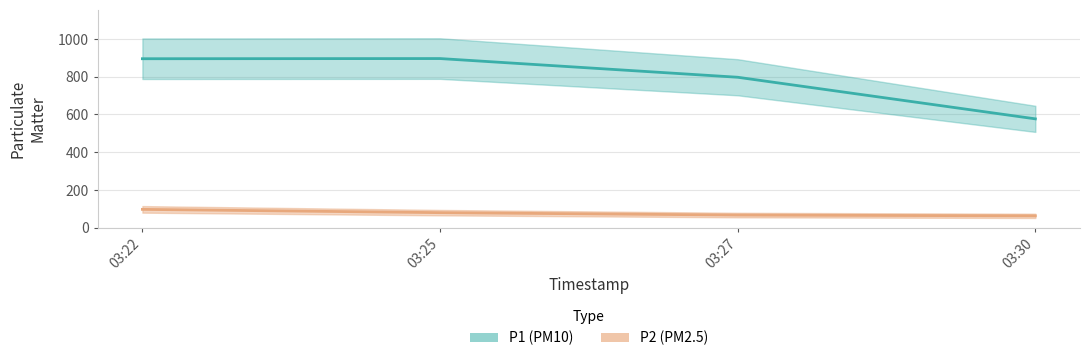

What is the total value across all series at 03:25?

975.8